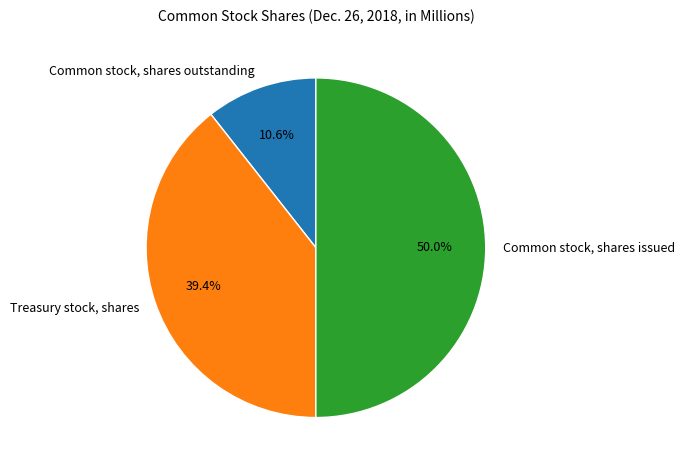

What percentage do Common stock, shares outstanding and Common stock, shares issued together represent?

60.6%